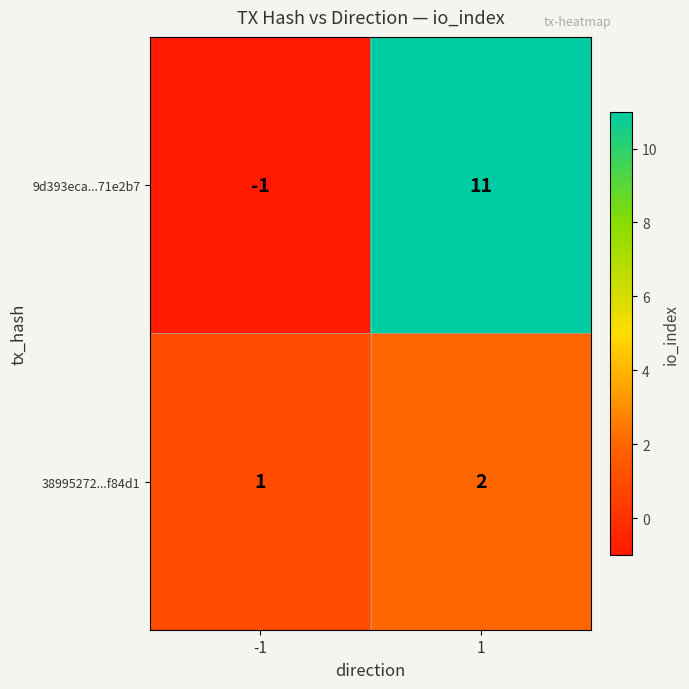

What is the difference between the maximum and minimum values in the 9d393eca...71e2b7 series?

12